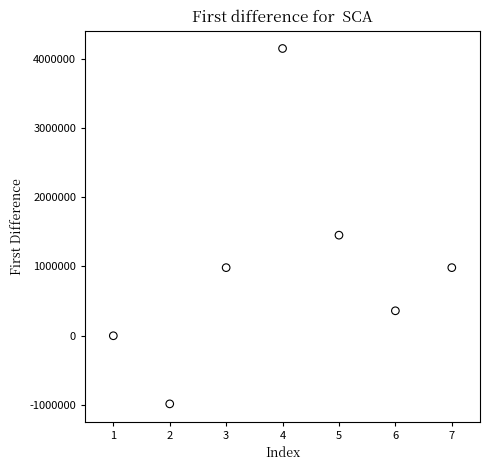

What Y value in the scatter plot is closest to 1580942?

1451227.6